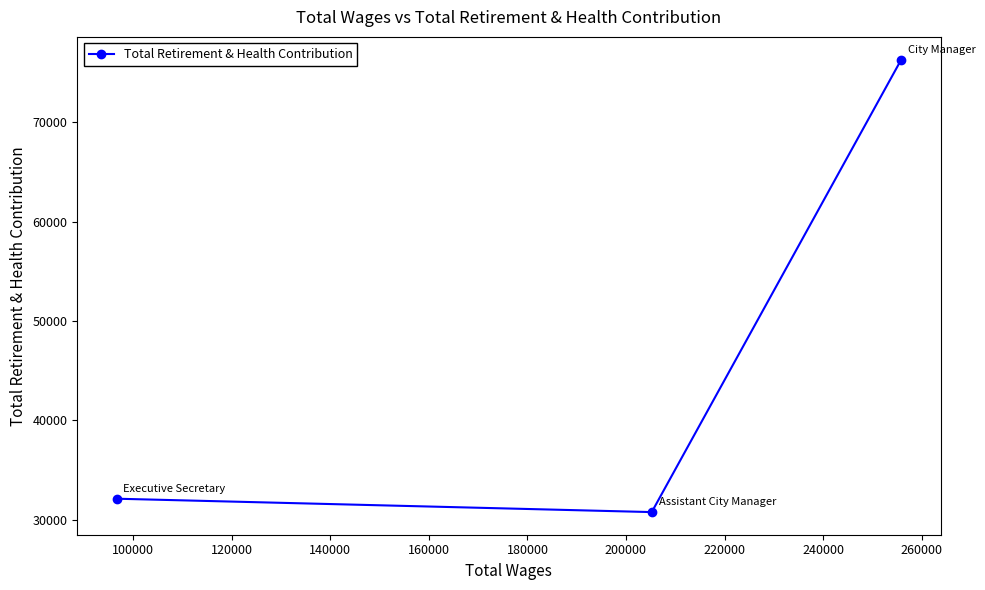

How many distinct data groups are displayed?

1